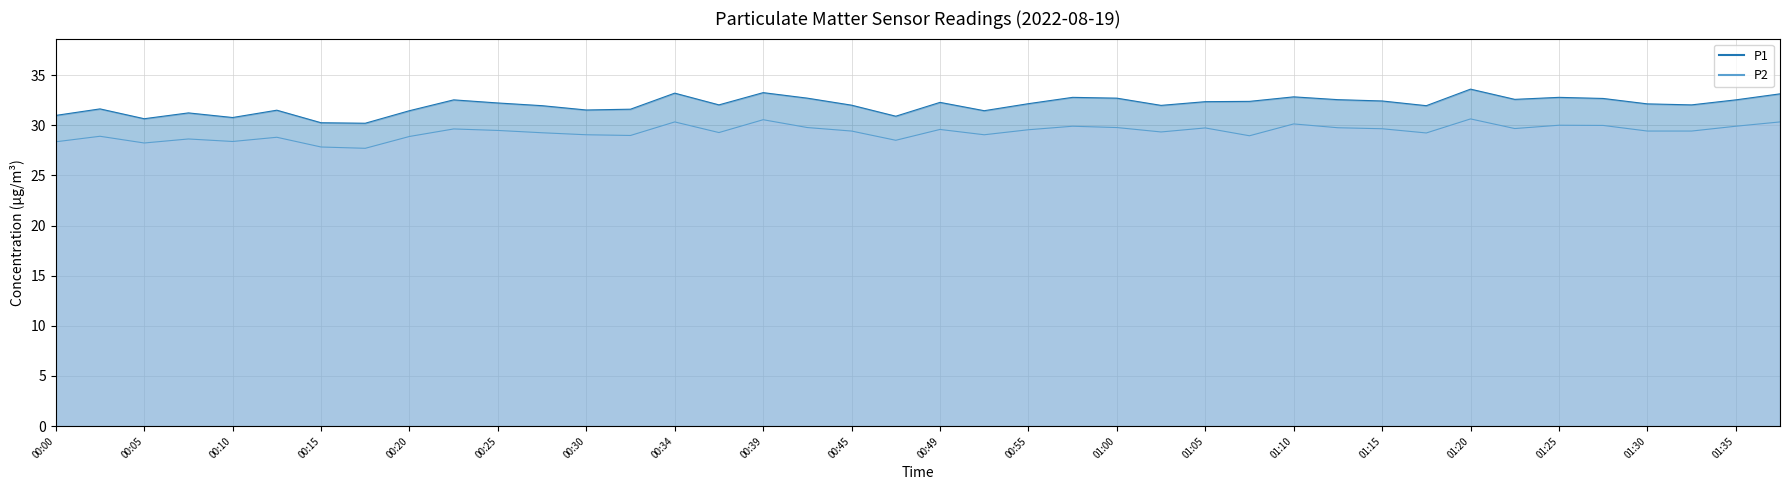

The value of P2 at 01:07 is 8.6. True or false?

False